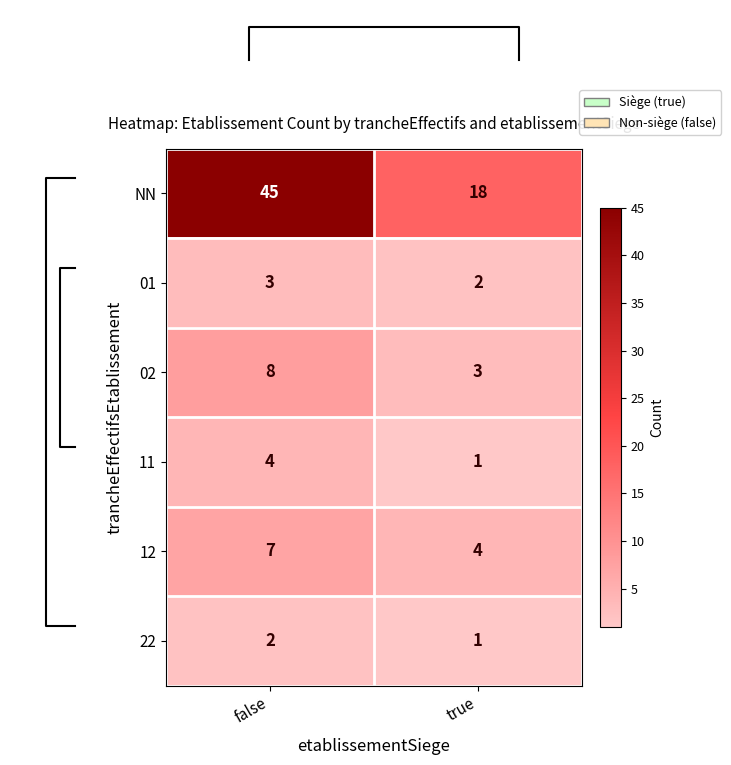

What is the lowest value of the 11 series?

1